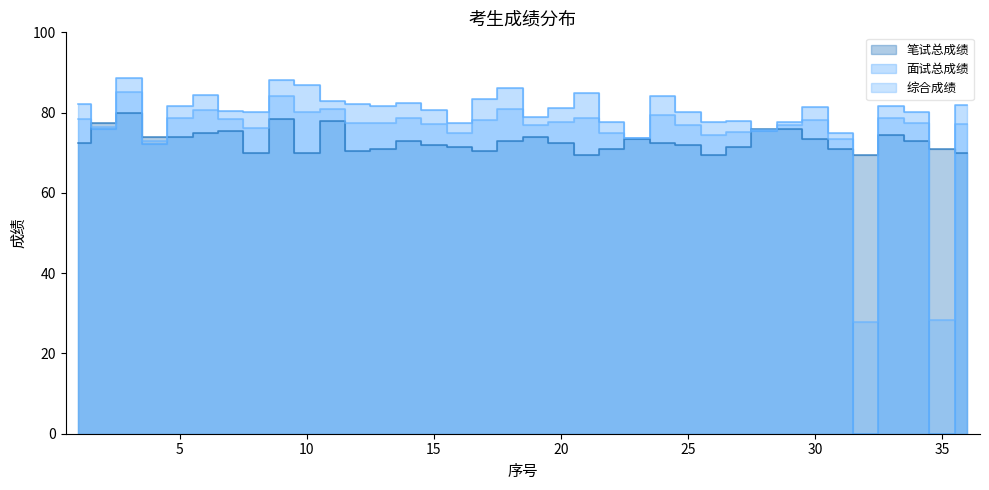

What is the highest value of the 笔试总成绩 series?

80.0